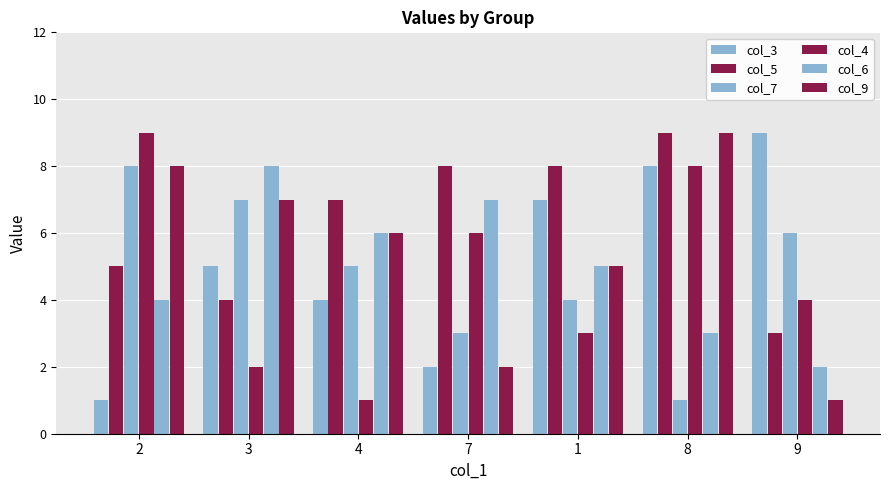

How many groups of bars are there?

7